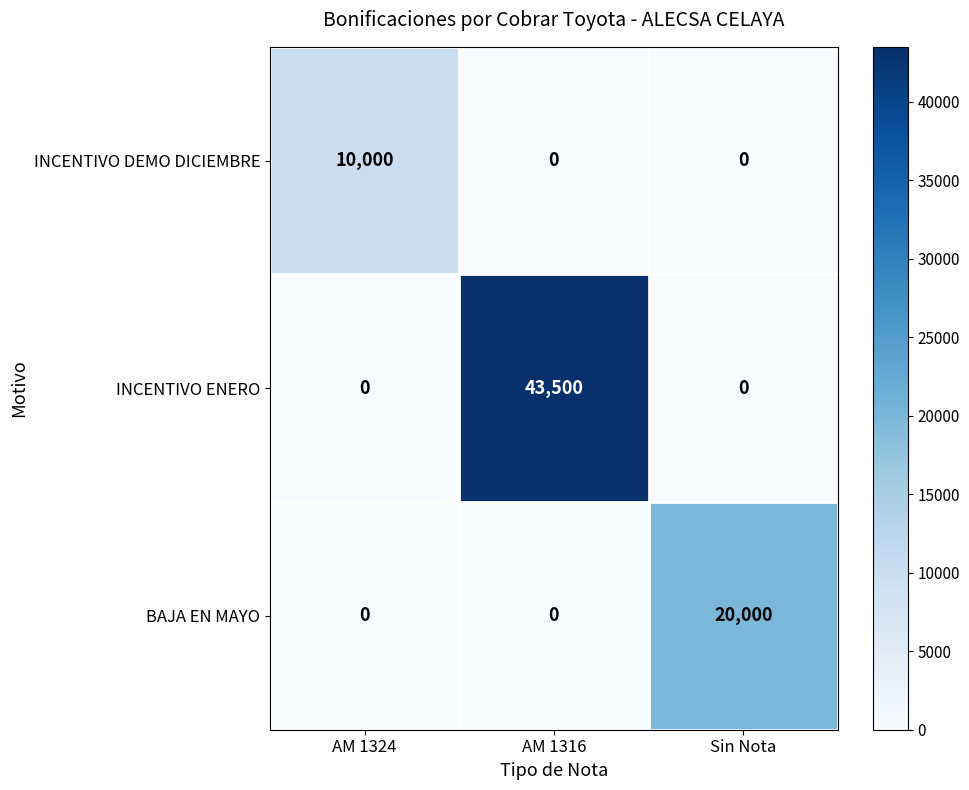

What is the spread (max minus min) of values at Sin Nota?

20000